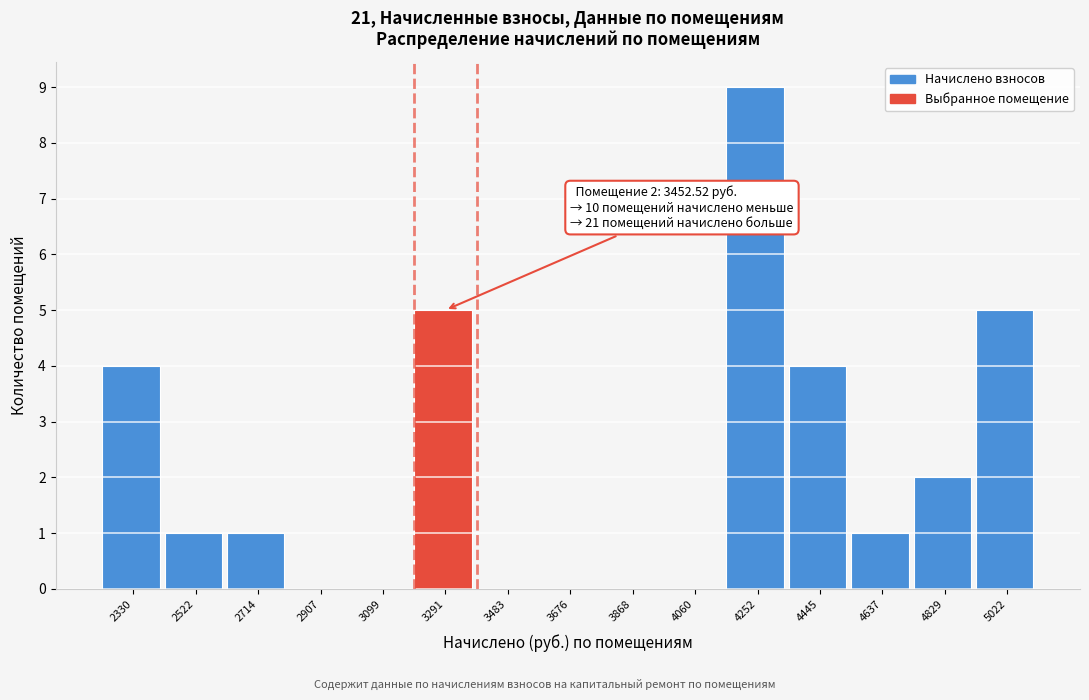

Reading left to right, list all the values displayed in this chart.

2330=4	2522=1	2714=1	2907=0	3099=0	3291=5	3483=0	3676=0	3868=0	4060=0	4252=9	4445=4	4637=1	4829=2	5022=5